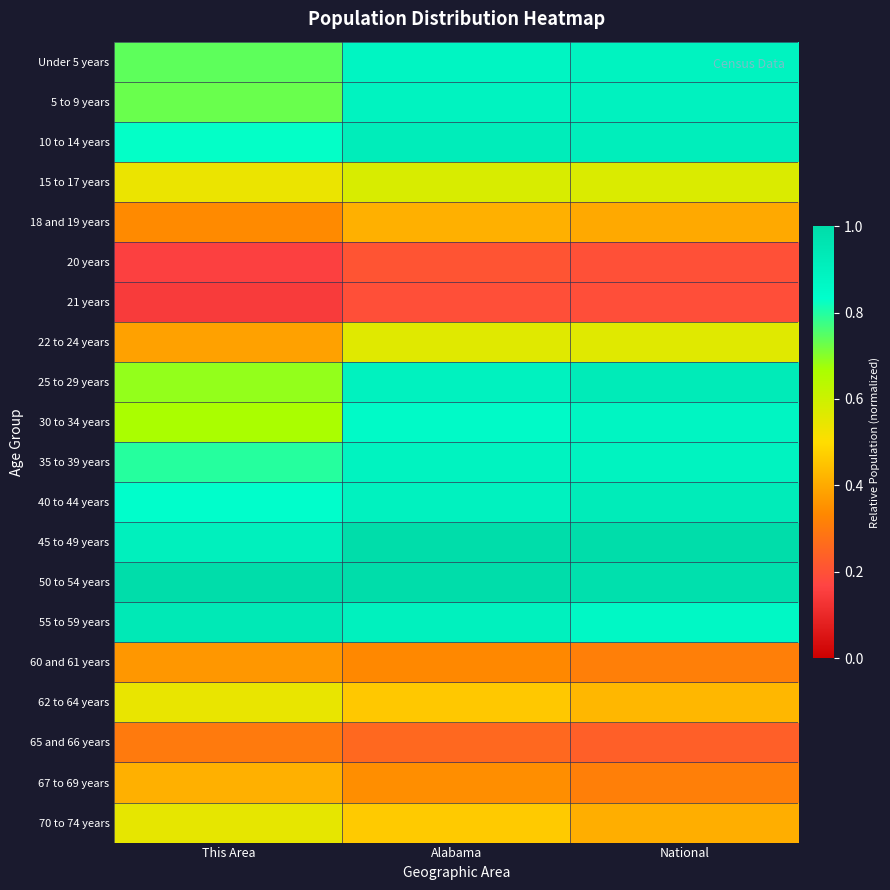

What is the difference between the highest and lowest values at National?

0.8